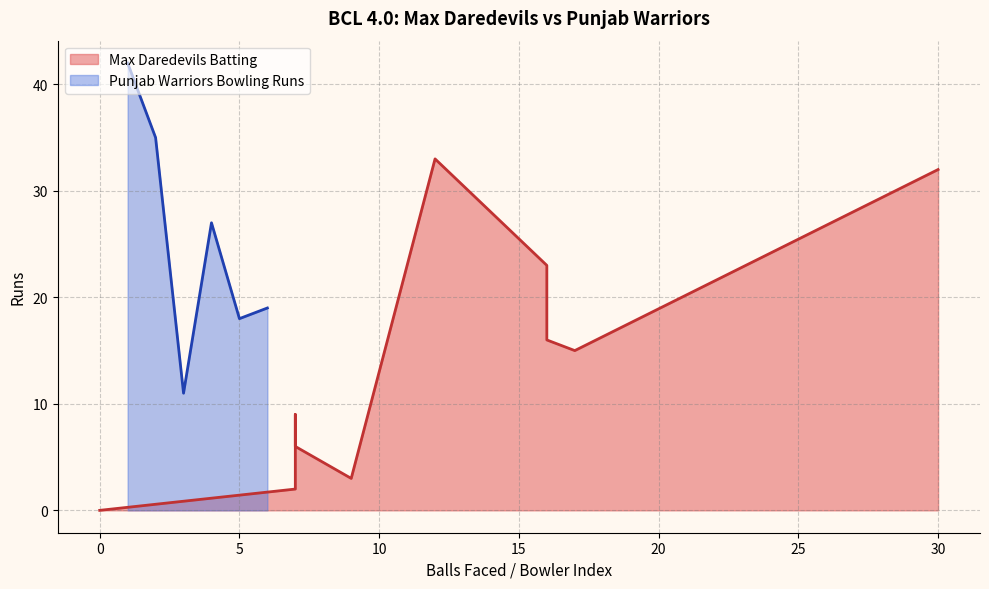

What is the lowest value of the Punjab Warriors Bowling Runs series?

11